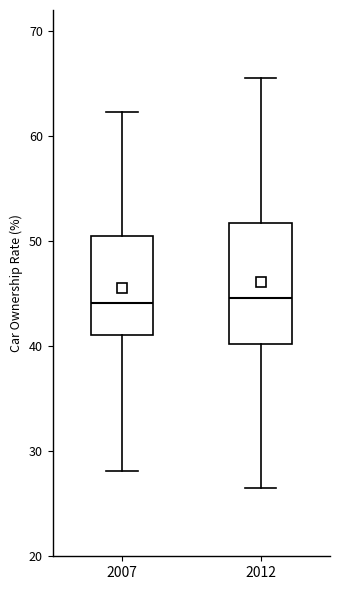

Reading left to right, transcribe this box plot: for each box, give where its median line is, the range the box spans, and where its two whiskers end, as read against the y-axis. The values are not printed on the chart, so give them approximately, as read against the axis.

2007: median 44, box 41 to 50, whiskers 28 to 62
2012: median 45, box 40 to 52, whiskers 27 to 66